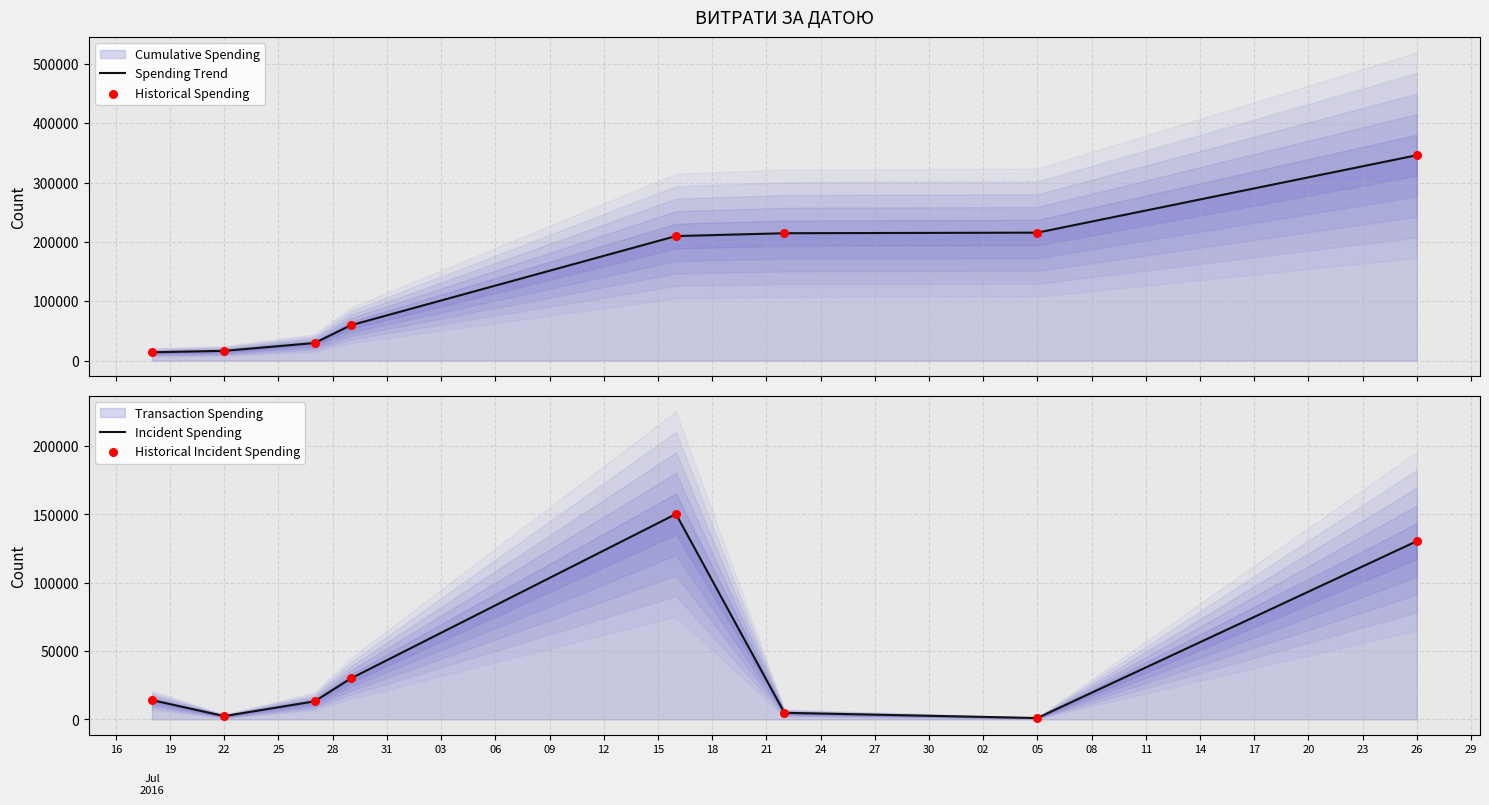

Which series has the largest total across all categories?

Spending Trend